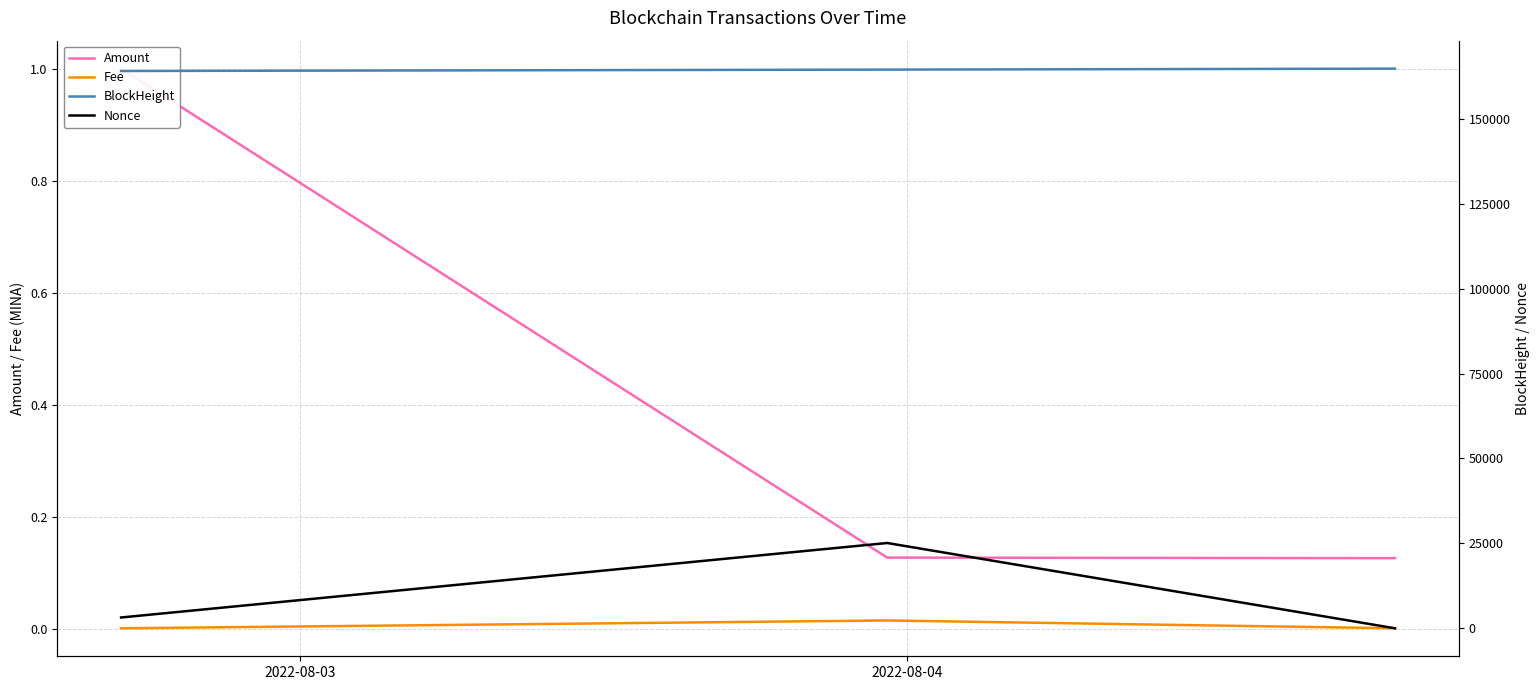

At how many categories does at least one series exceed 97499?

3